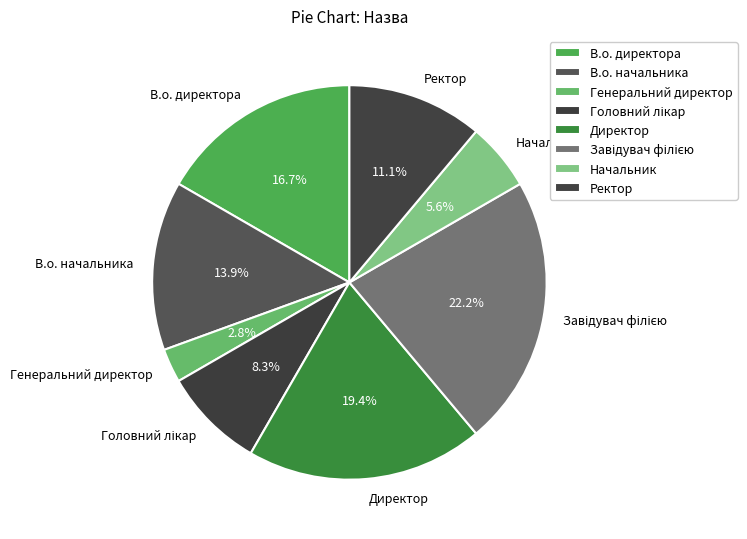

Does any single category account for the majority?

No